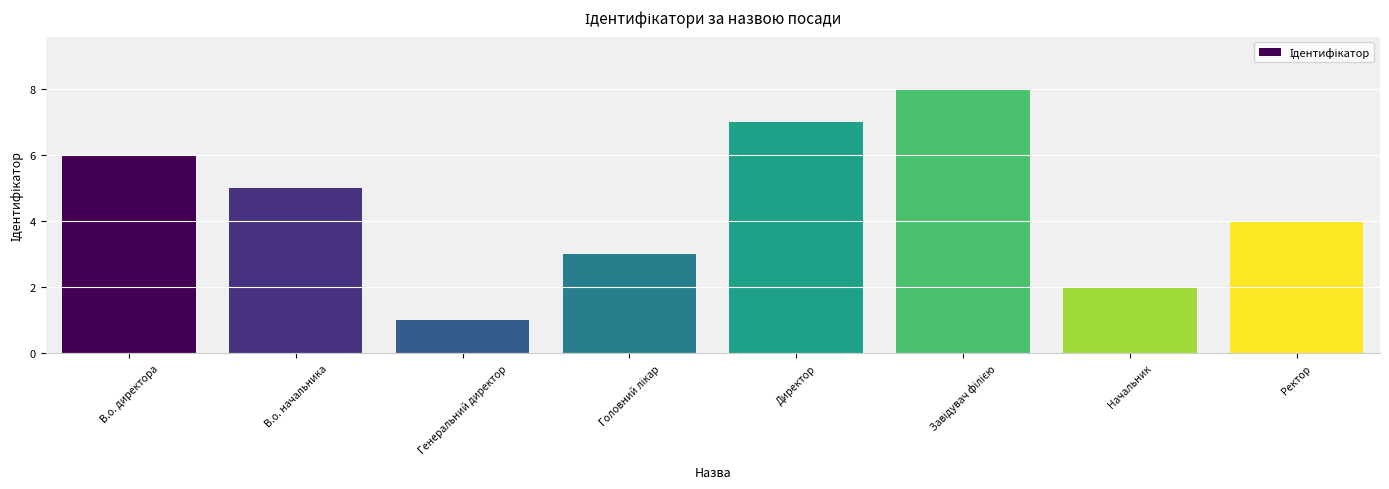

What is the sum of the values at Ректор and В.о. директора?

10